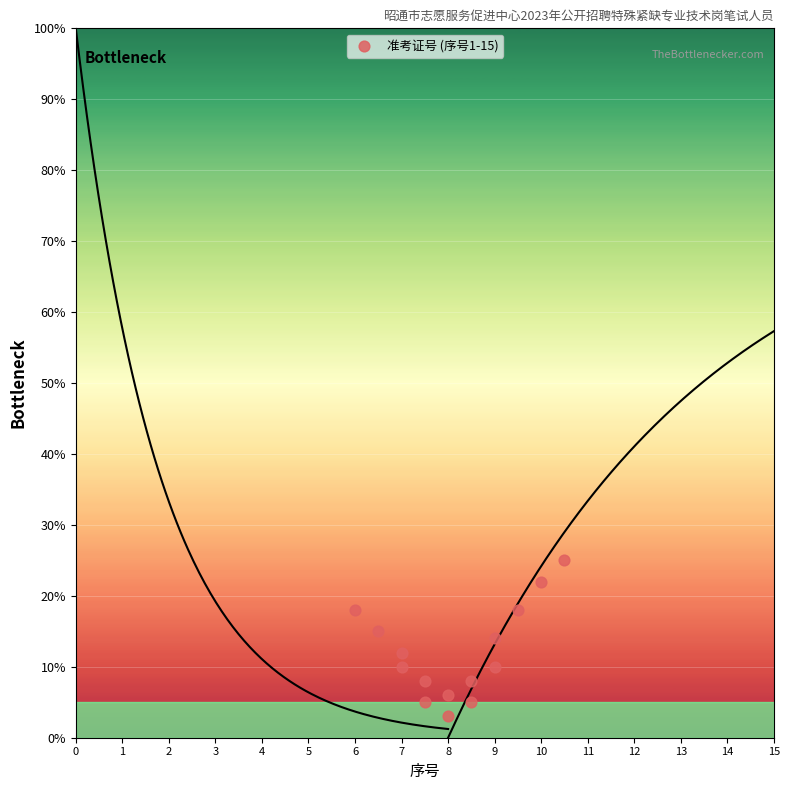

What is the range of Y values (max minus min)?

22